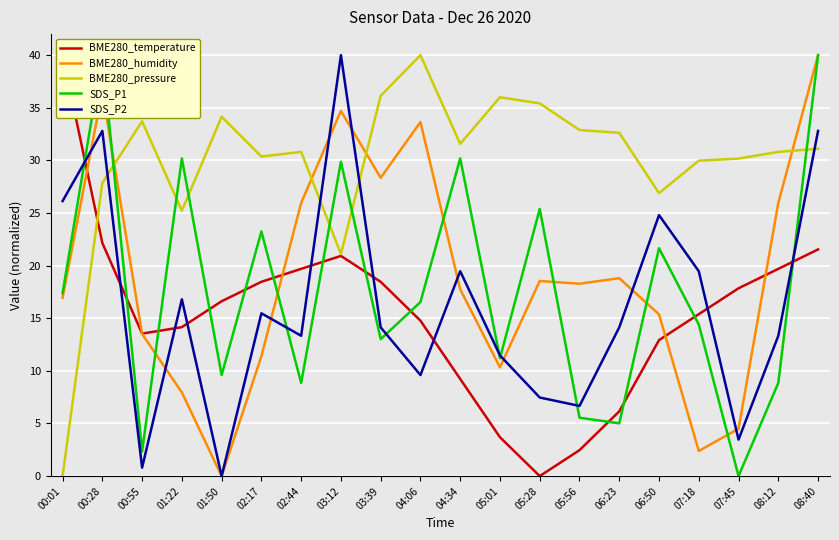

What is the label of the 11th point from the right?

04:06